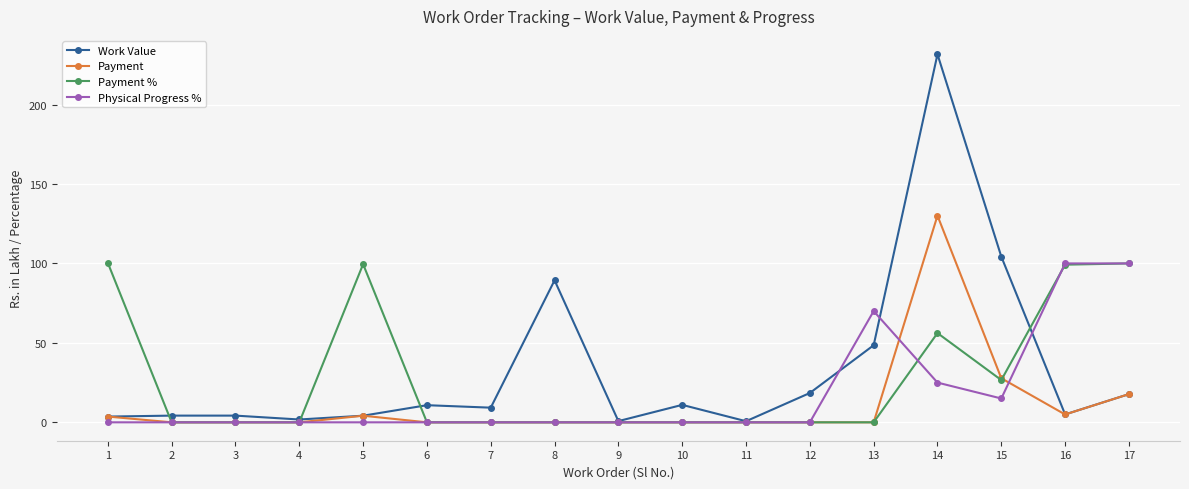

The Physical Progress % series shows 0.0 at 3. True or false?

True